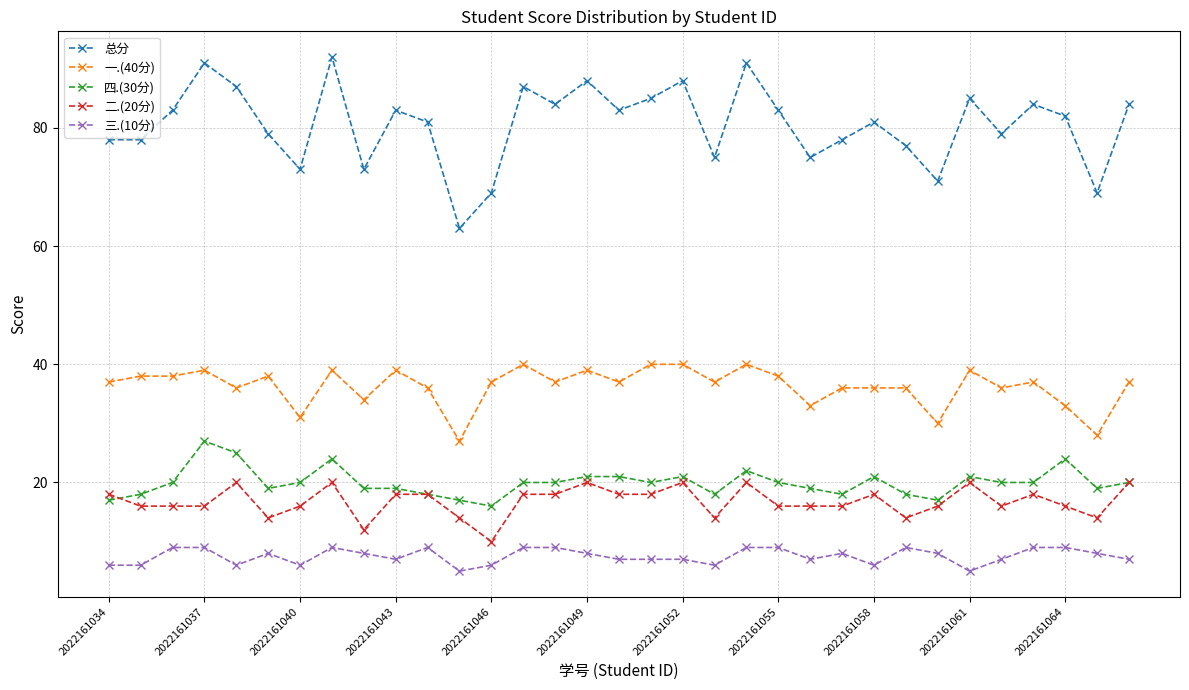

True or false: 四.(30分) has more than 1 interior local peaks.

True